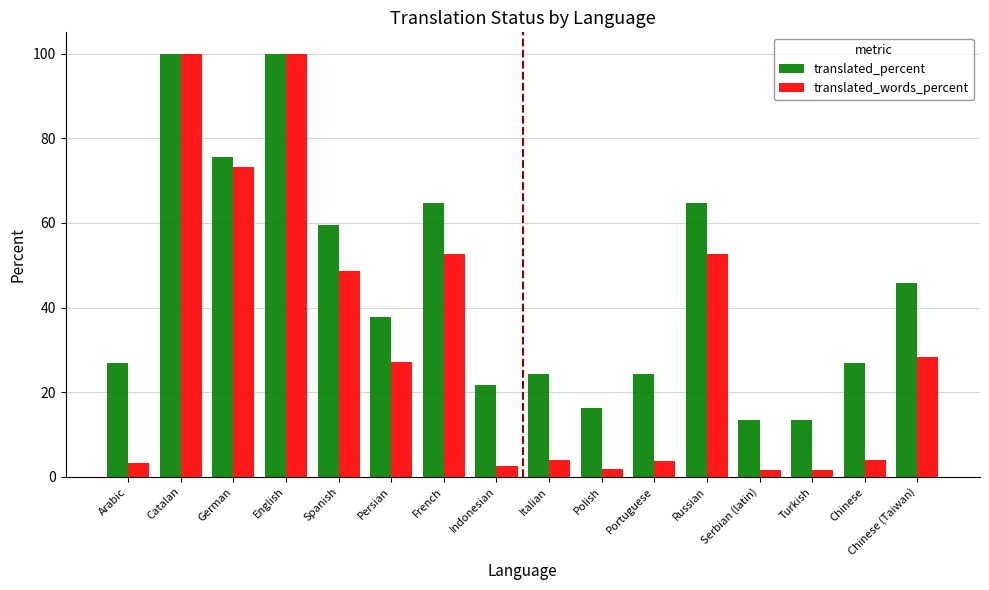

What is the maximum value shown in the chart?

100.0